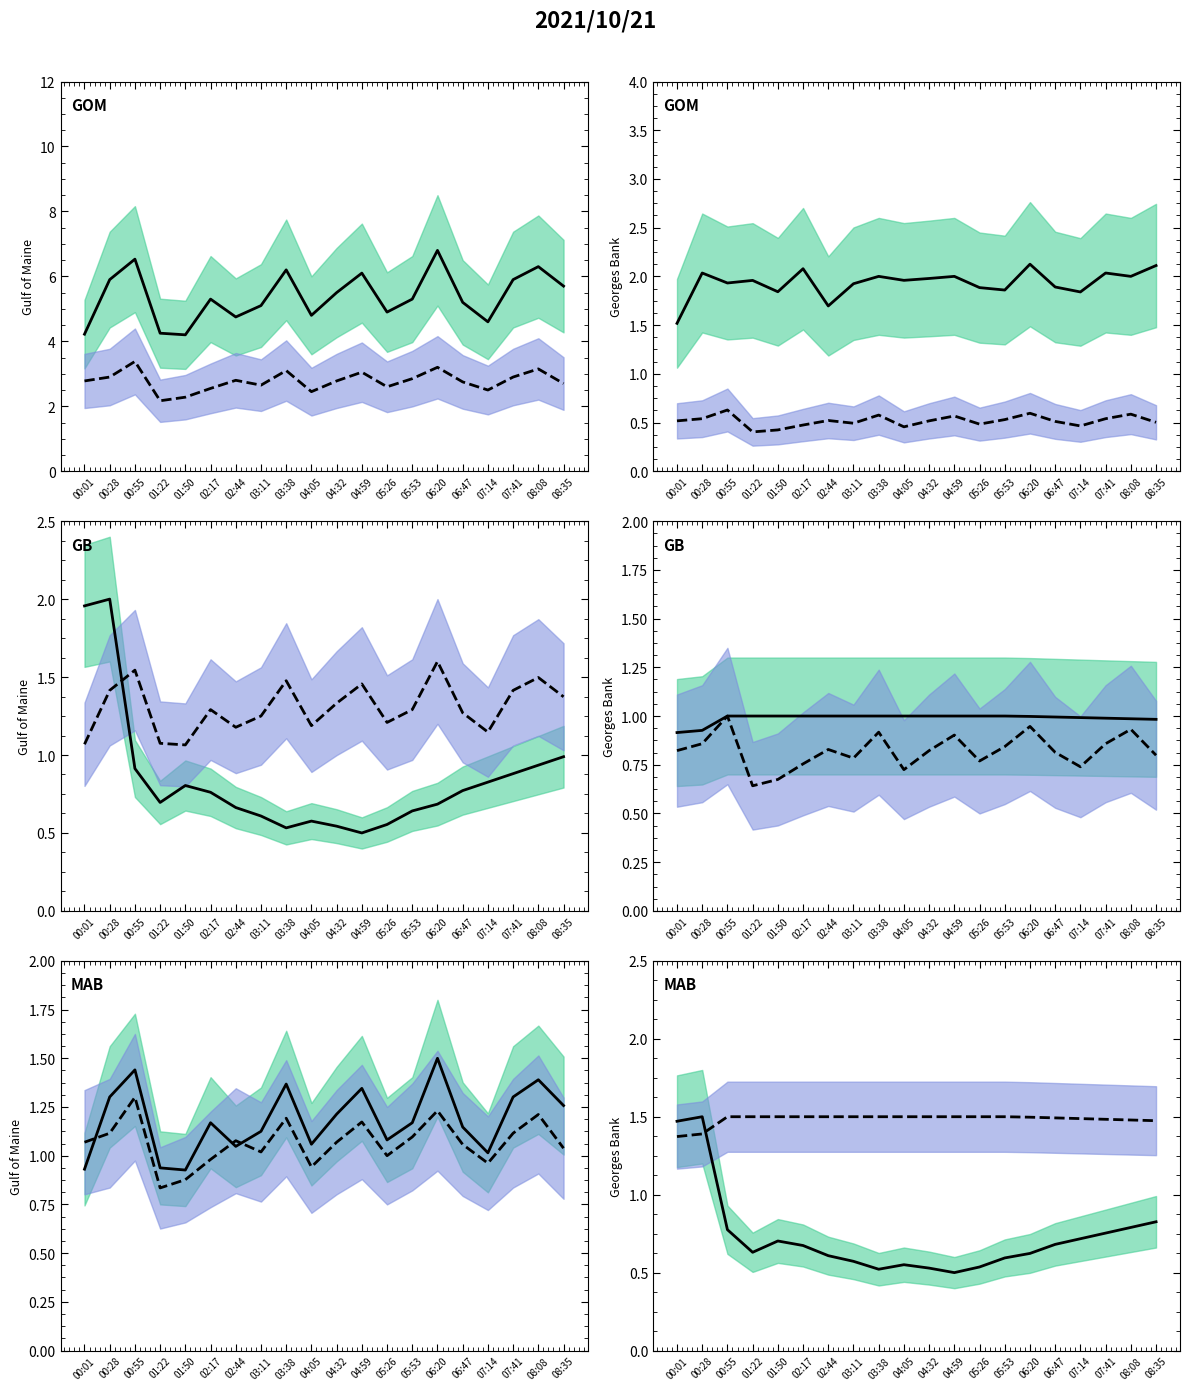

True or false: SDS_P1 and BME280_humidity cross at least once.

False